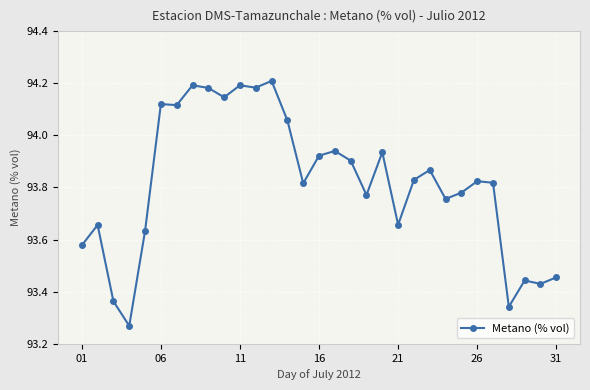

True or false: there are more than 0 points higher than both neighbors.

True